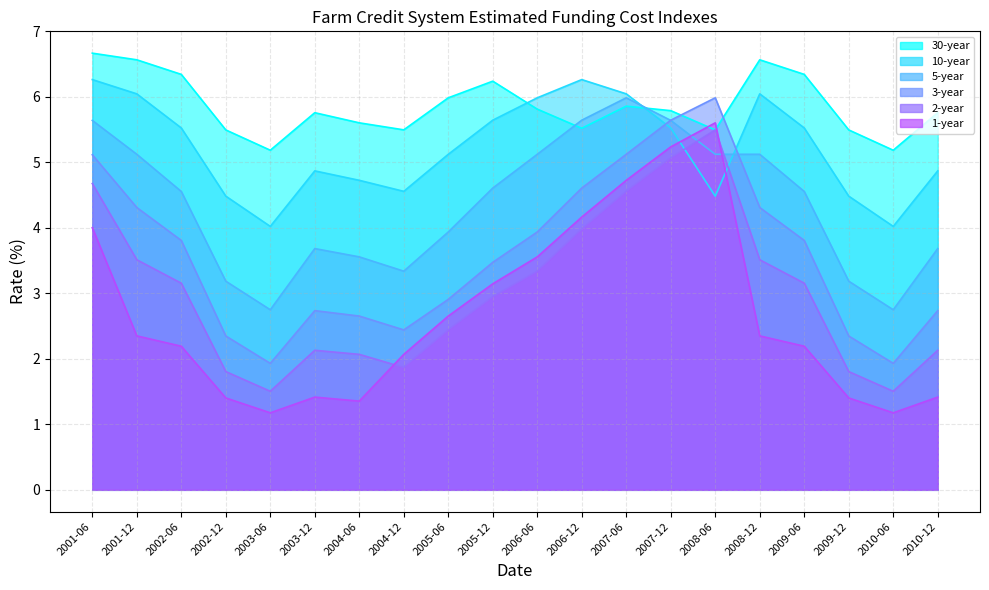

Reading right to left, list all the values displayed in this chart.

1-year: 1.4	1.2	1.4	2.2	2.4	5.6	5.2	4.7	4.2	3.6	3.1	2.7	2.1	1.4	1.4	1.2	1.4	2.2	2.4	4.0
2-year: 2.1	1.5	1.8	3.2	3.5	5.5	5.1	4.6	4.0	3.3	2.9	2.4	1.9	2.1	2.1	1.5	1.8	3.2	3.5	4.7
3-year: 2.7	1.9	2.3	3.8	4.3	6.0	5.6	5.1	4.6	3.9	3.5	2.9	2.4	2.7	2.7	1.9	2.3	3.8	4.3	5.1
5-year: 3.7	2.8	3.2	4.6	5.1	5.1	5.6	6.0	5.6	5.1	4.6	3.9	3.3	3.6	3.7	2.8	3.2	4.6	5.1	5.6
10-year: 4.9	4.0	4.5	5.5	6.0	4.5	5.5	6.0	6.3	6.0	5.6	5.1	4.6	4.7	4.9	4.0	4.5	5.5	6.0	6.3
30-year: 5.8	5.2	5.5	6.3	6.6	5.5	5.8	5.9	5.5	5.8	6.2	6.0	5.5	5.6	5.8	5.2	5.5	6.3	6.6	6.7